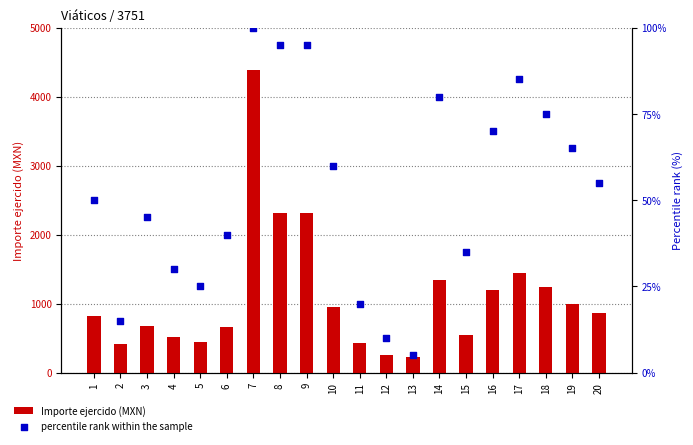

At which category is the sum across all series the highest?

7